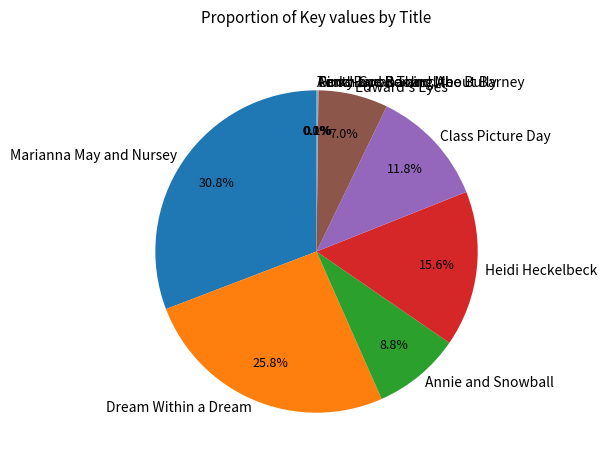

Which category has the biggest portion of the pie?

Marianna May and Nursey